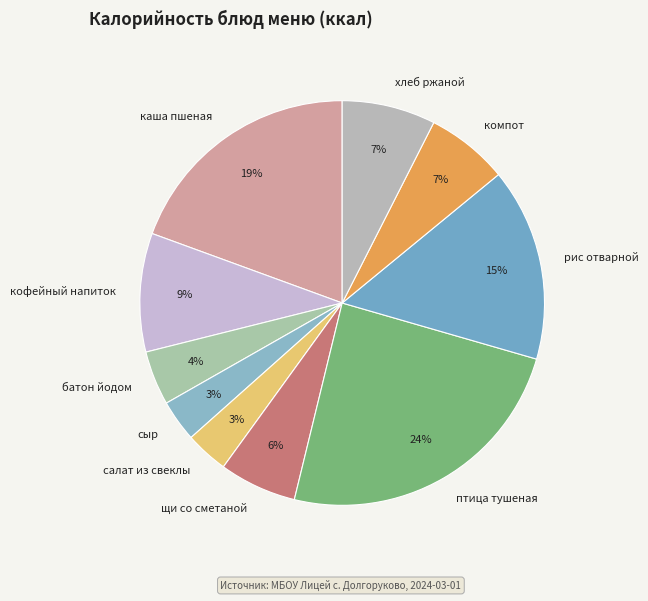

To the nearest percent, what is the difference between the салат из свеклы and щи со сметаной slice percentages?

3%